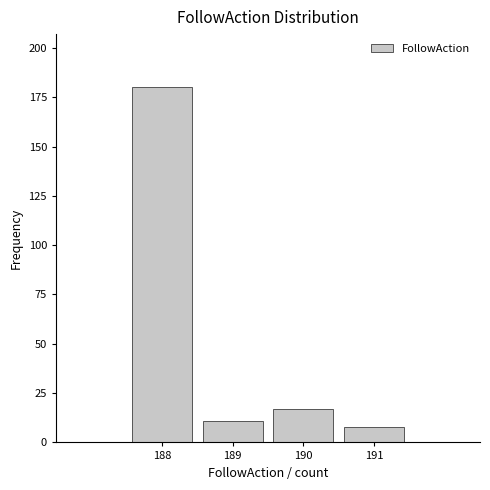

How tall is the bar that spans 189.5 to 190.5 on the x-axis? The values are not printed on the chart, so give them approximately, as read against the axis.

15